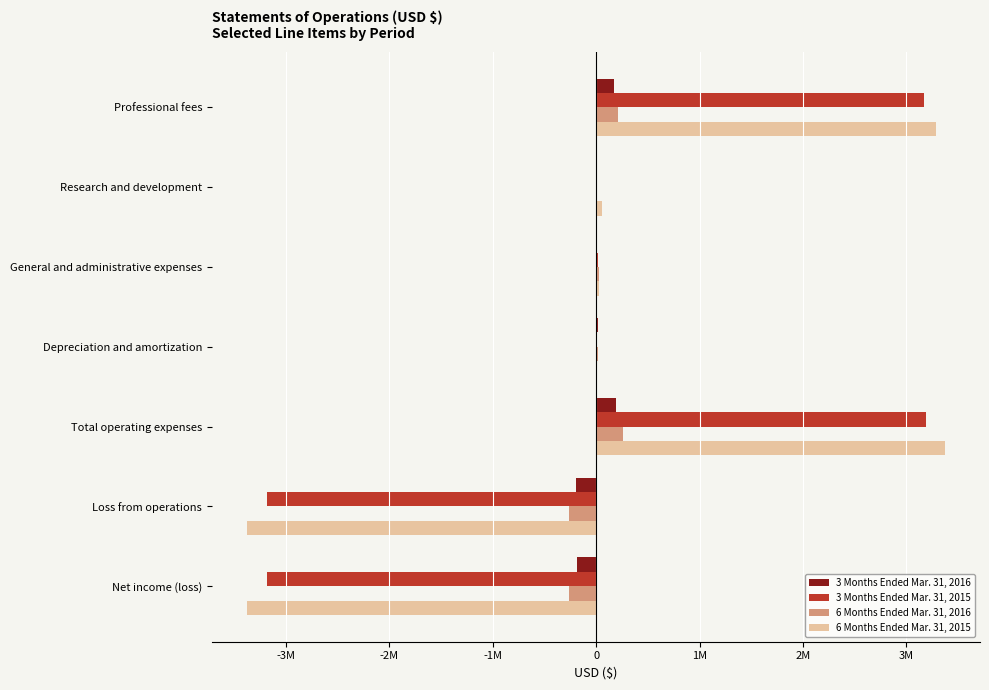

What are all the series names shown in the legend?

3 Months Ended Mar. 31, 2016, 3 Months Ended Mar. 31, 2015, 6 Months Ended Mar. 31, 2016, 6 Months Ended Mar. 31, 2015